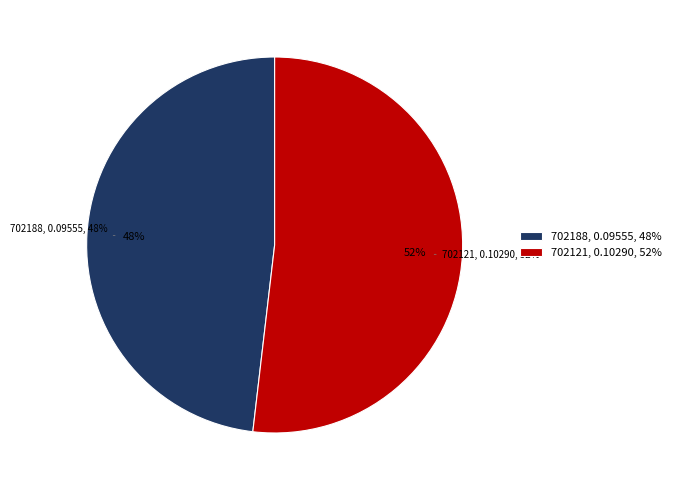

Rank the categories by value from lowest to highest.

702188, 702121